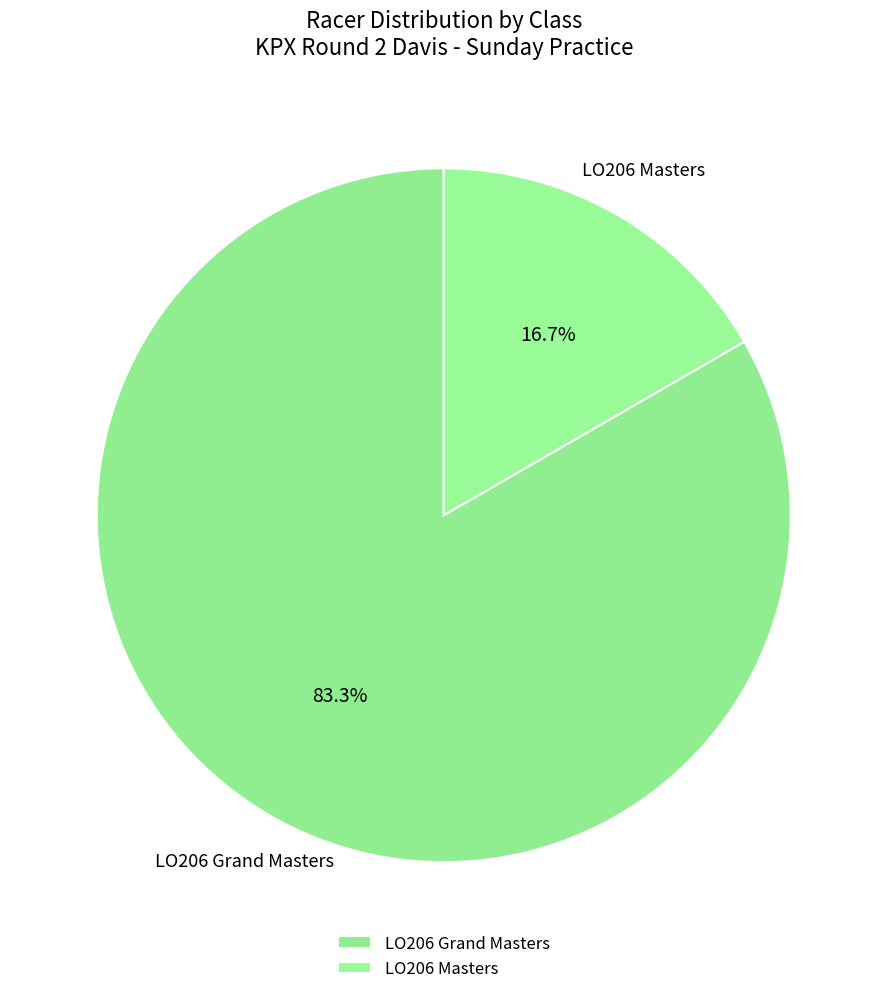

Is it true that LO206 Masters is 2% of the pie?

False